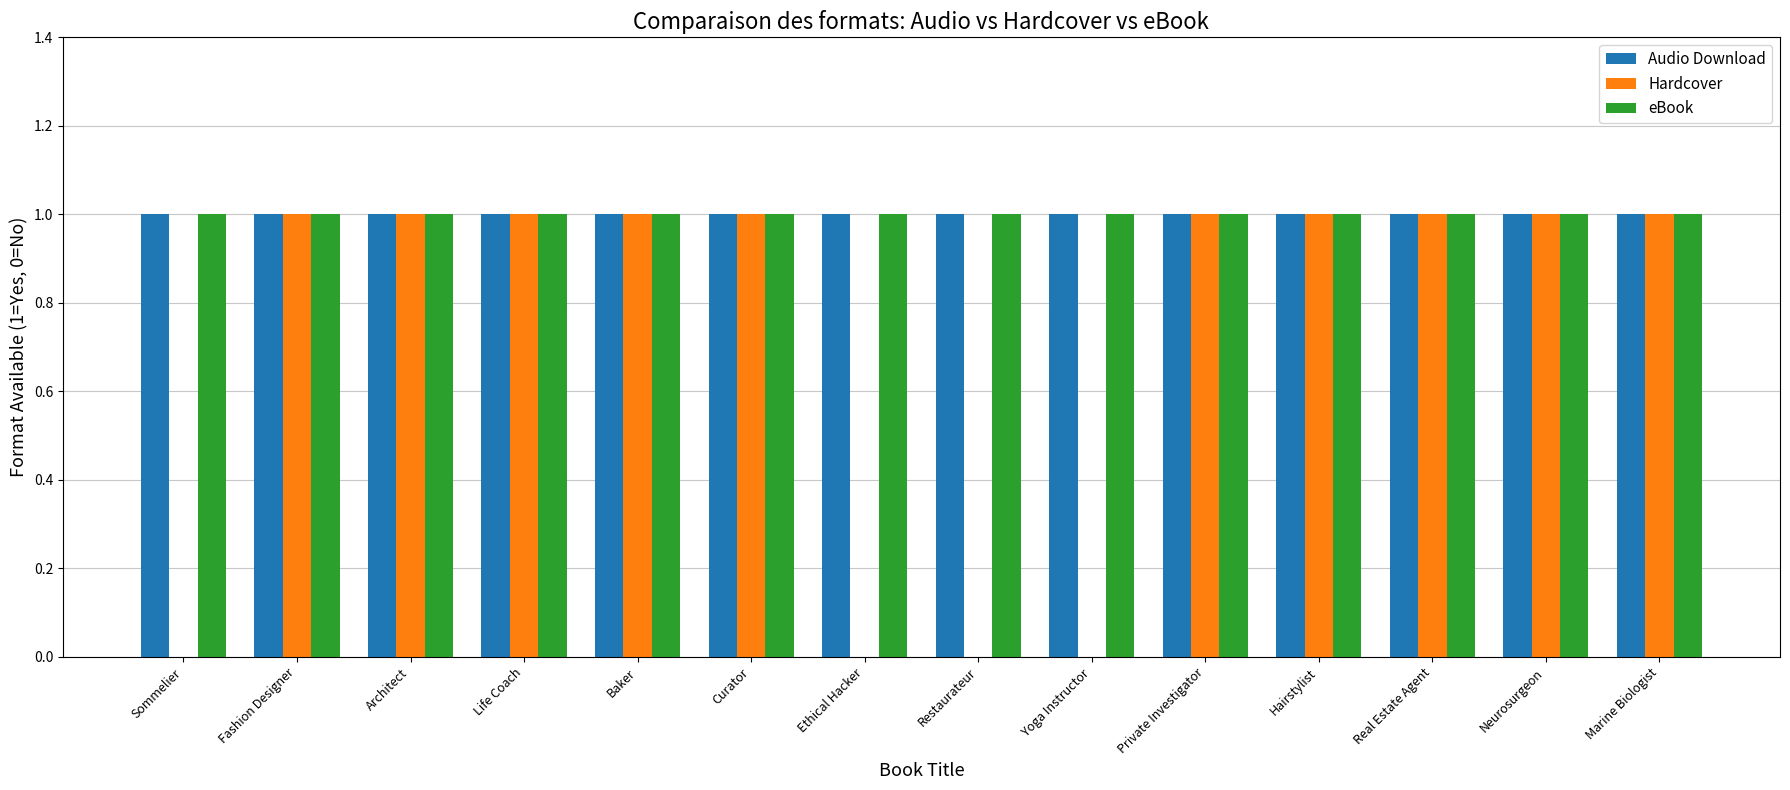

True or false: Audio Download has a value of 0 at Hairstylist.

False